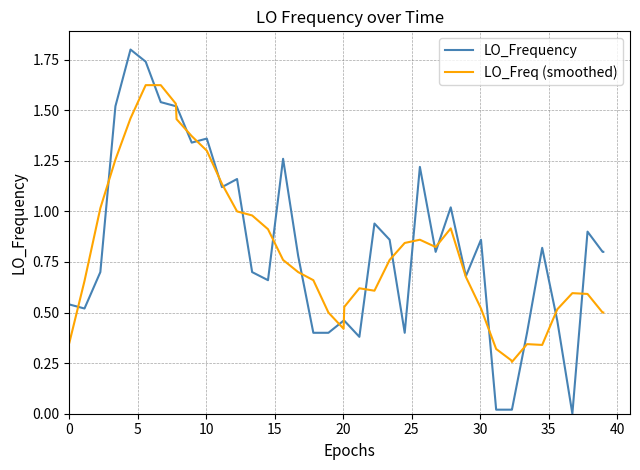

What is the greatest value displayed?

1.8